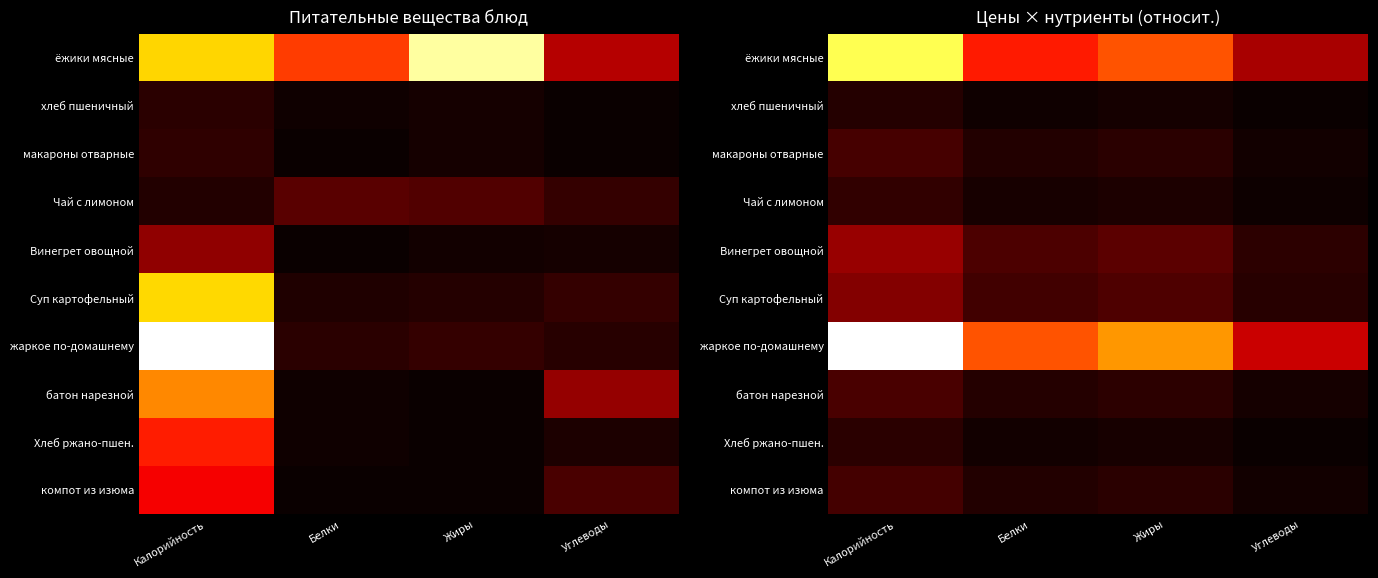

At which category is the sum across all series the highest?

Калорийность